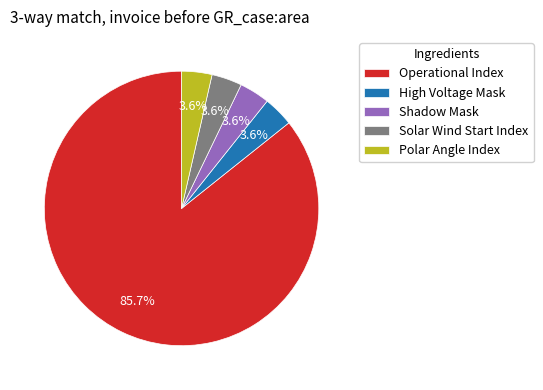

Does Operational Index represent more than half of the total?

Yes